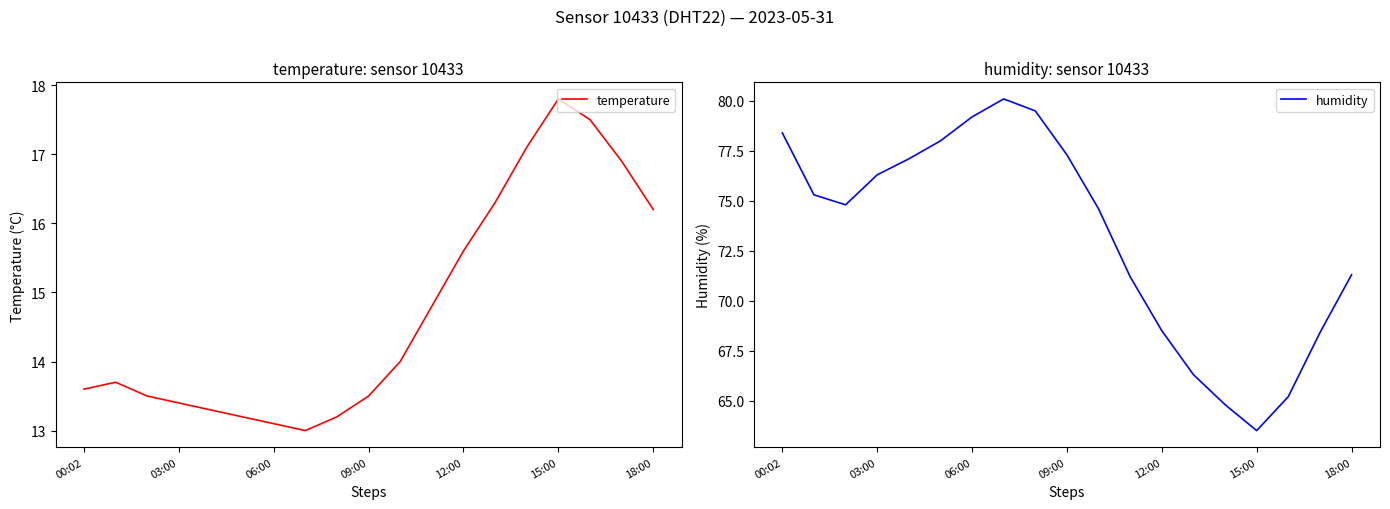

Rank the series by their maximum value, from highest to lowest.

humidity, temperature